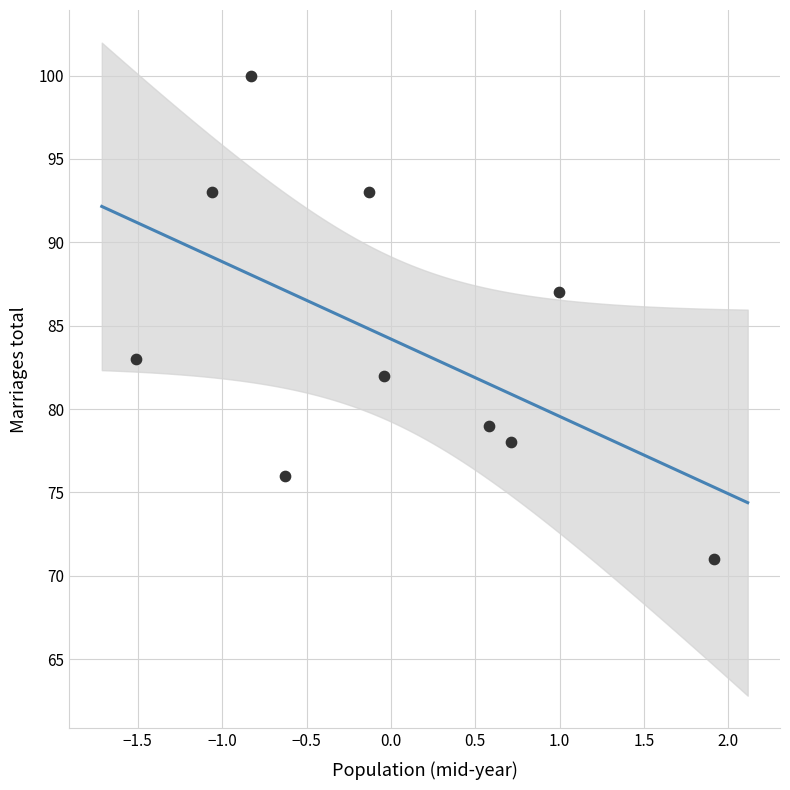

What is the average Y value?

84